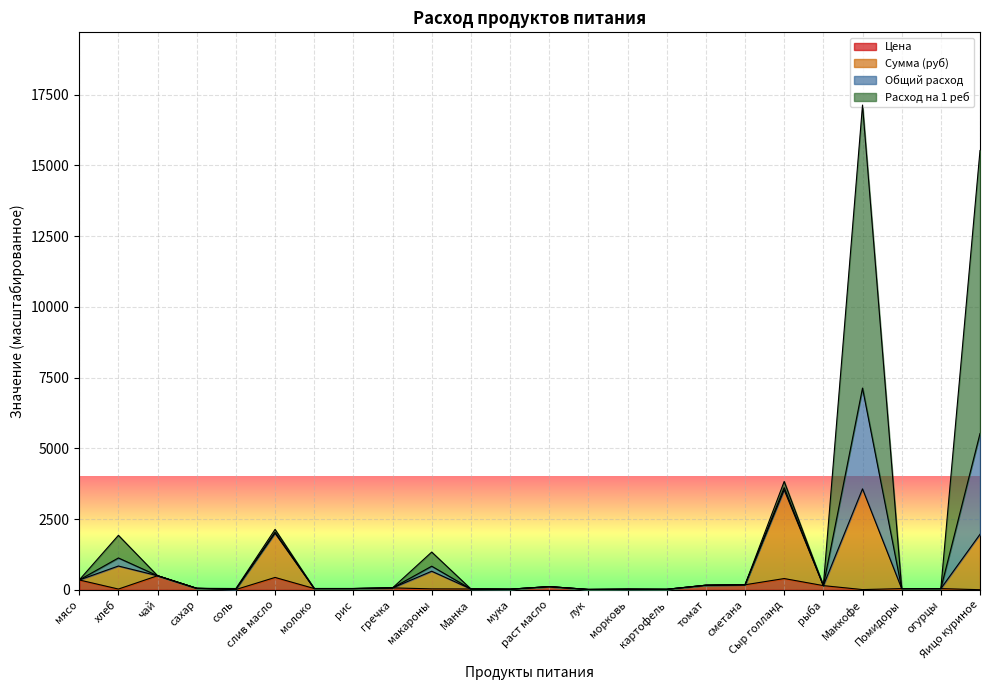

At which category is the sum across all series the highest?

Маккофе